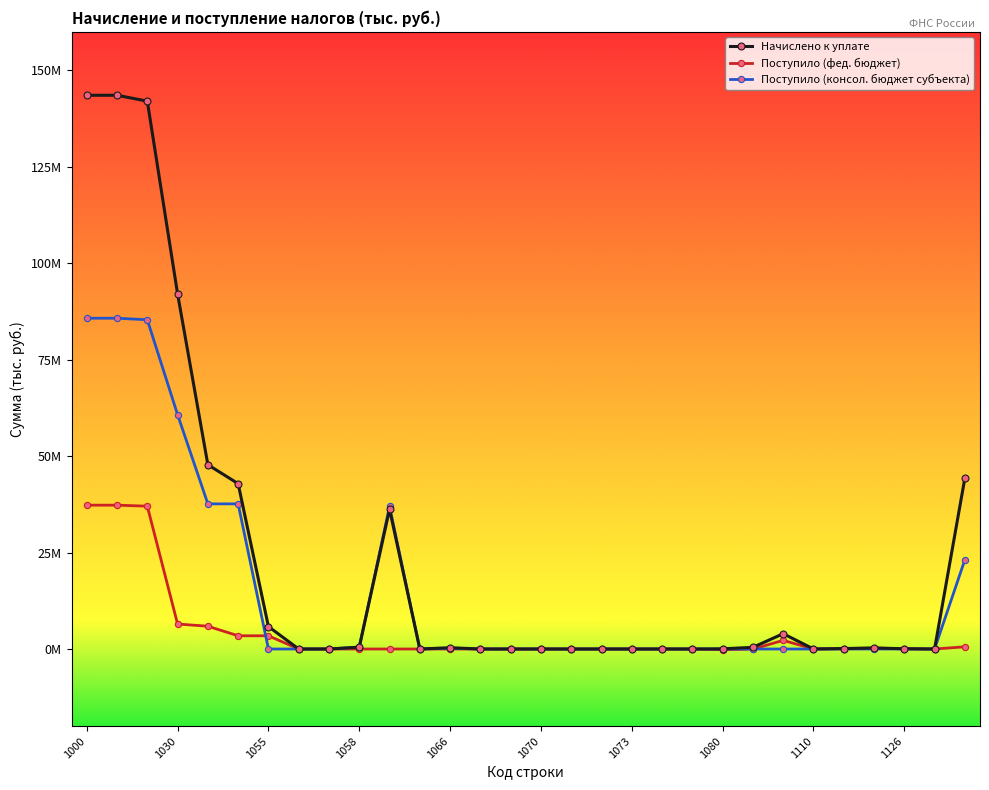

At how many categories does at least one series exceed 73874200?

4